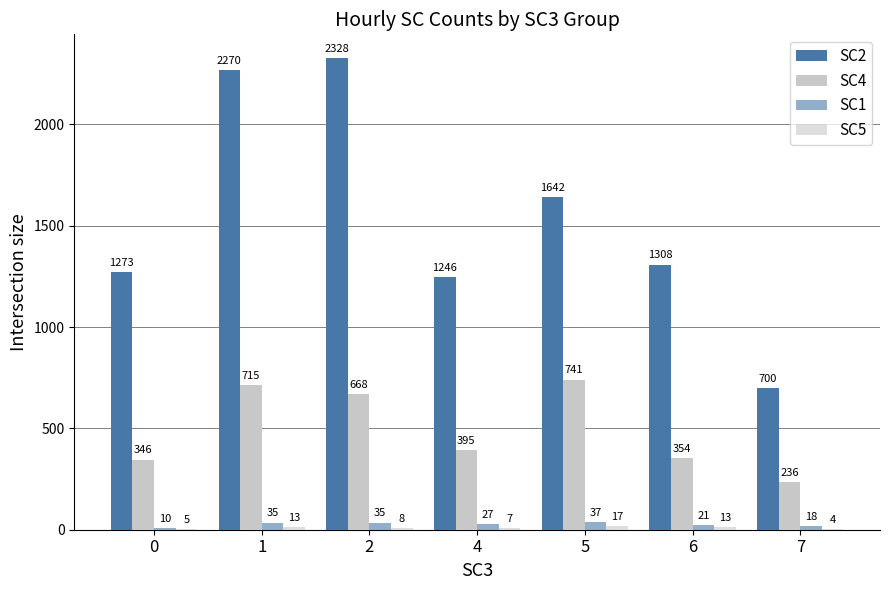

Does the chart contain stacked bars?

No